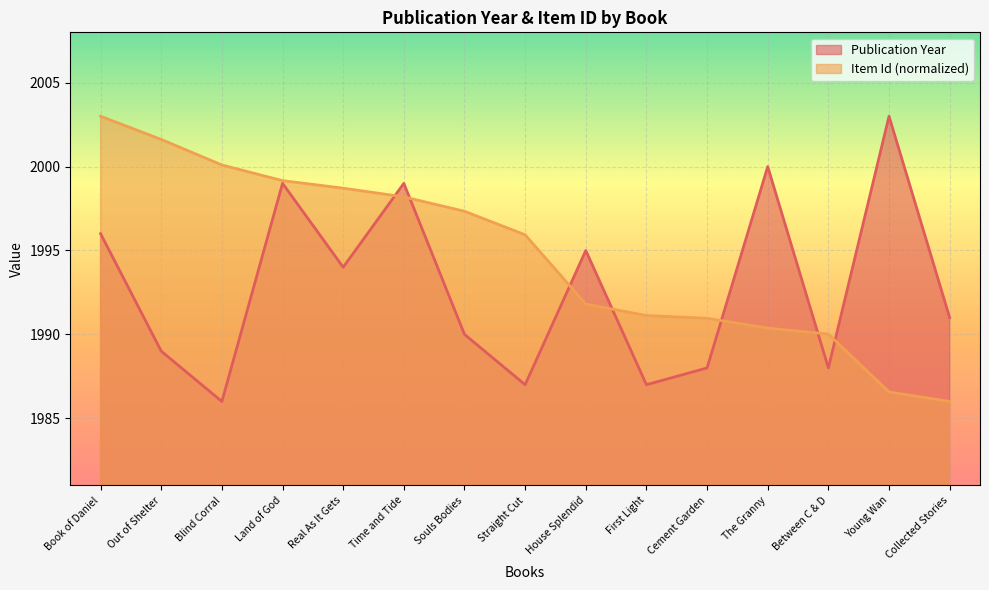

How many lines are shown in the chart?

2